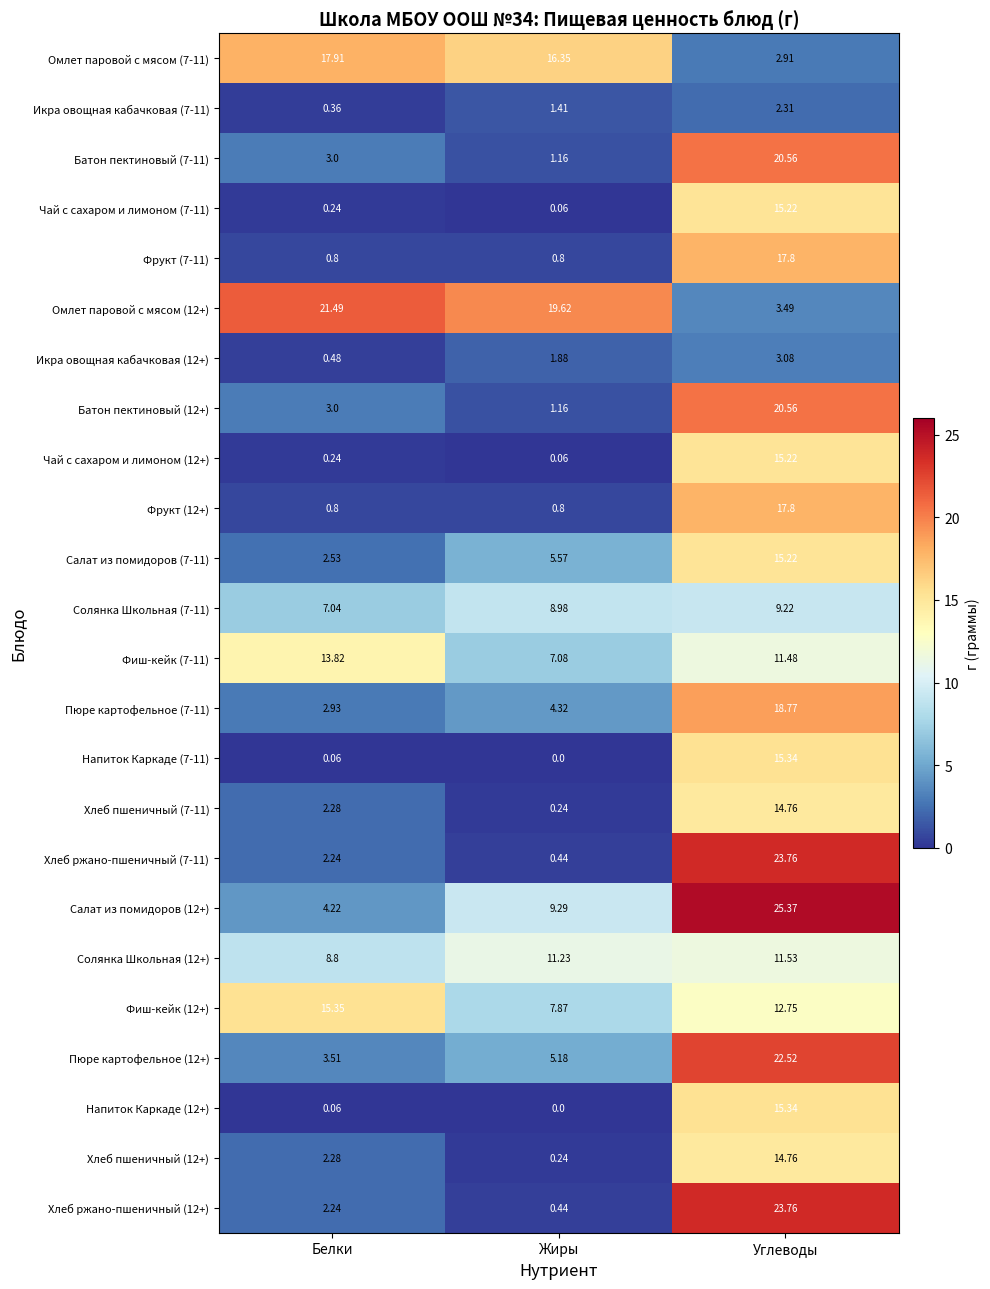

Which series changed the most between Белки and Жиры?

Фиш-кейк (12+)